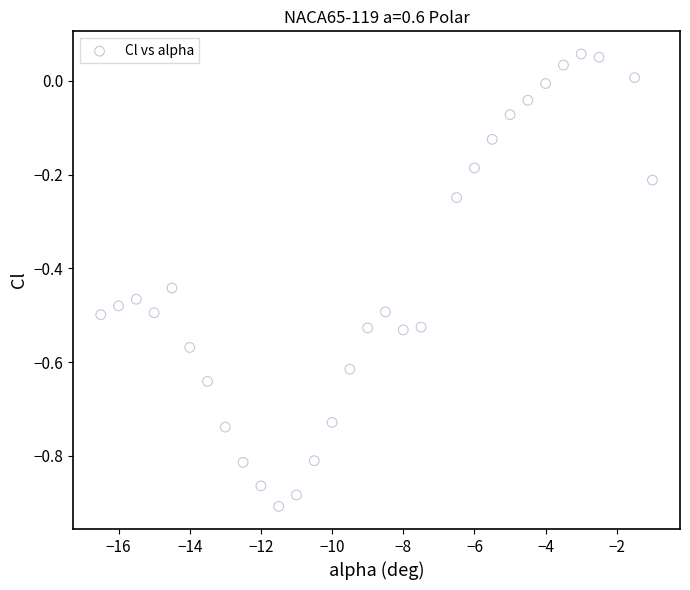

What is the range of Y values (max minus min)?

1.0